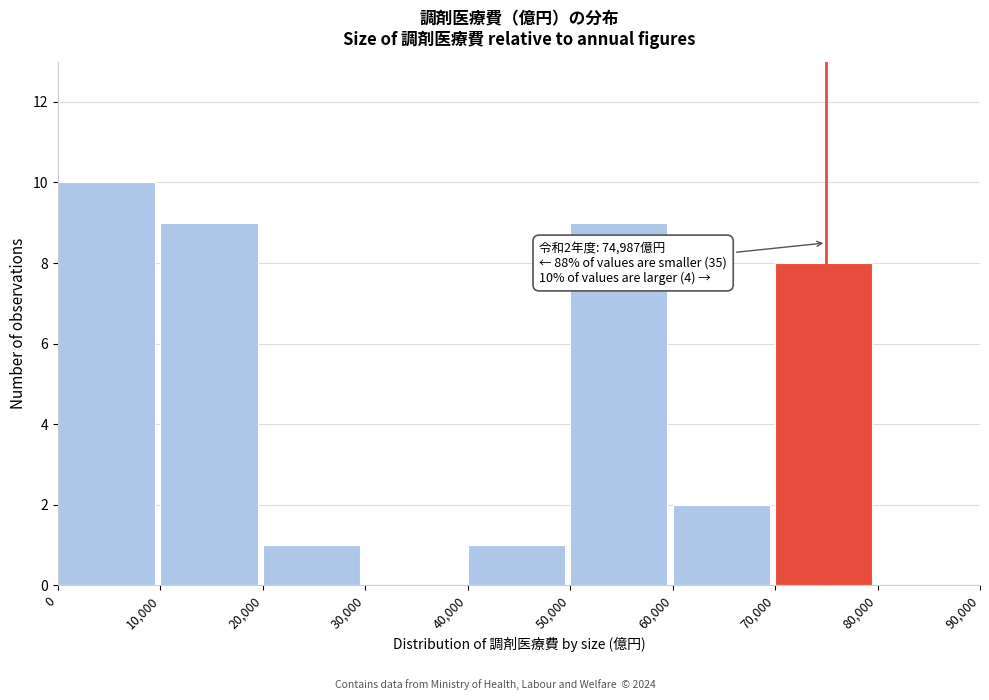

Which range on the x-axis has the tallest bar?

0 to 10,000